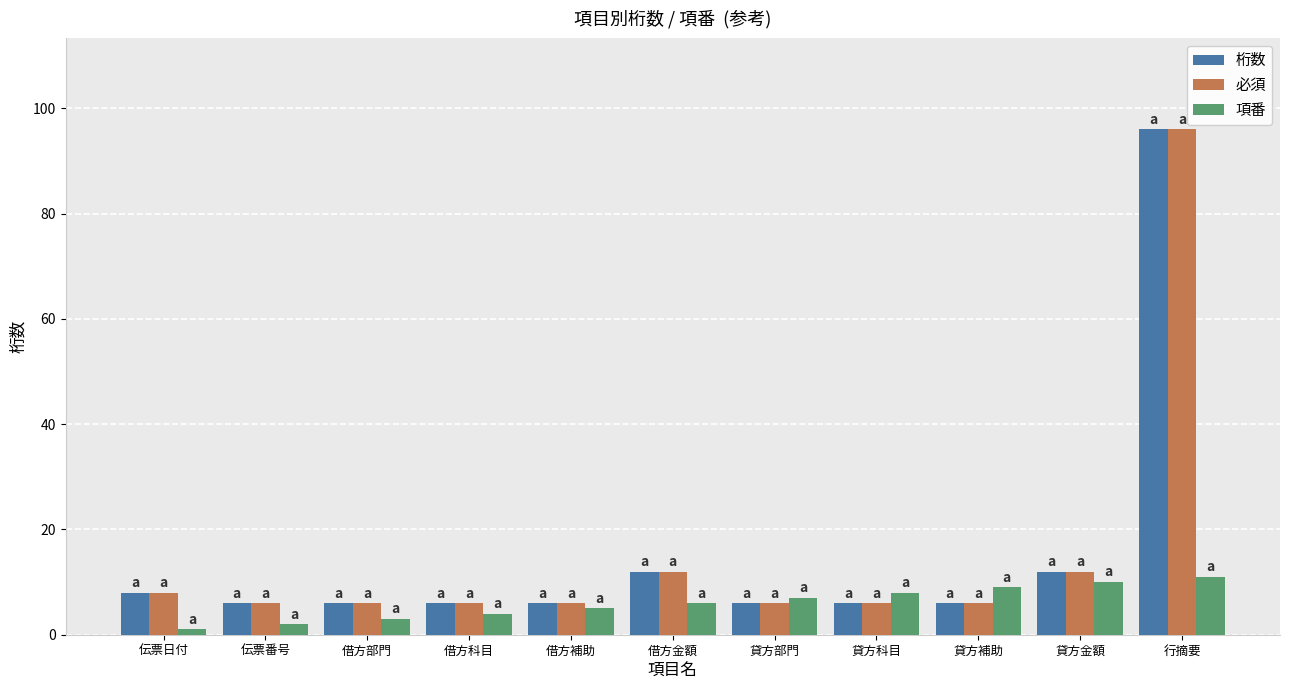

The 必須 series shows 6 at 伝票番号. True or false?

True